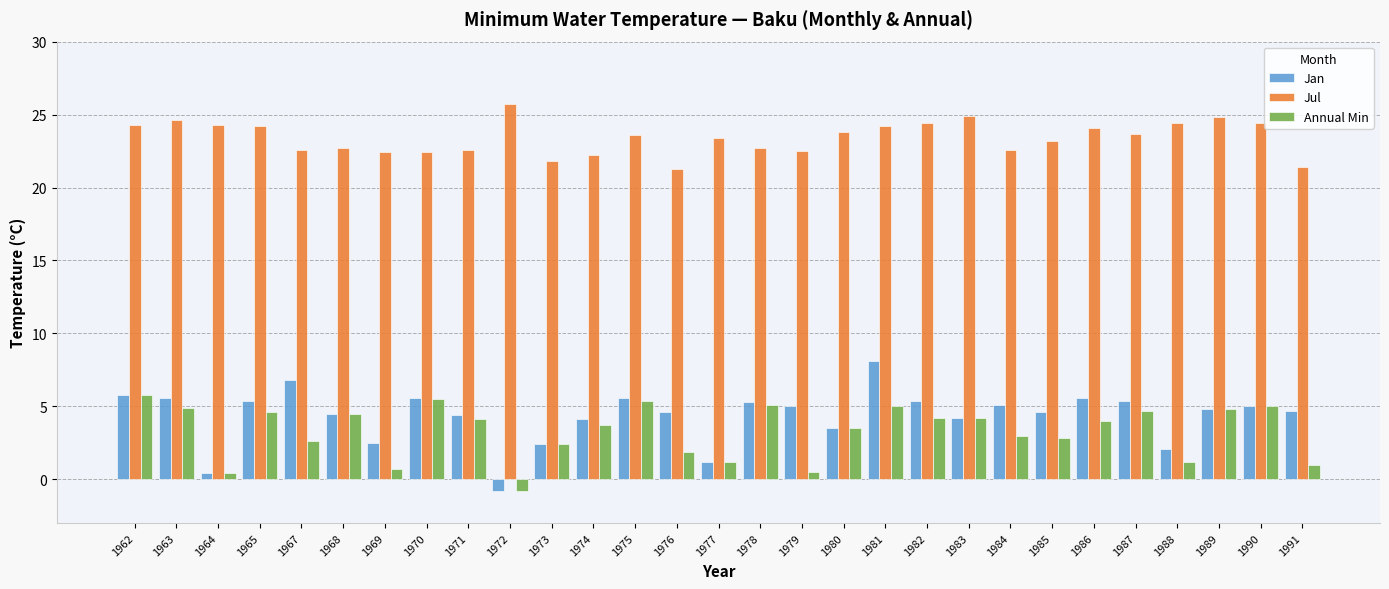

Does the chart contain stacked bars?

No